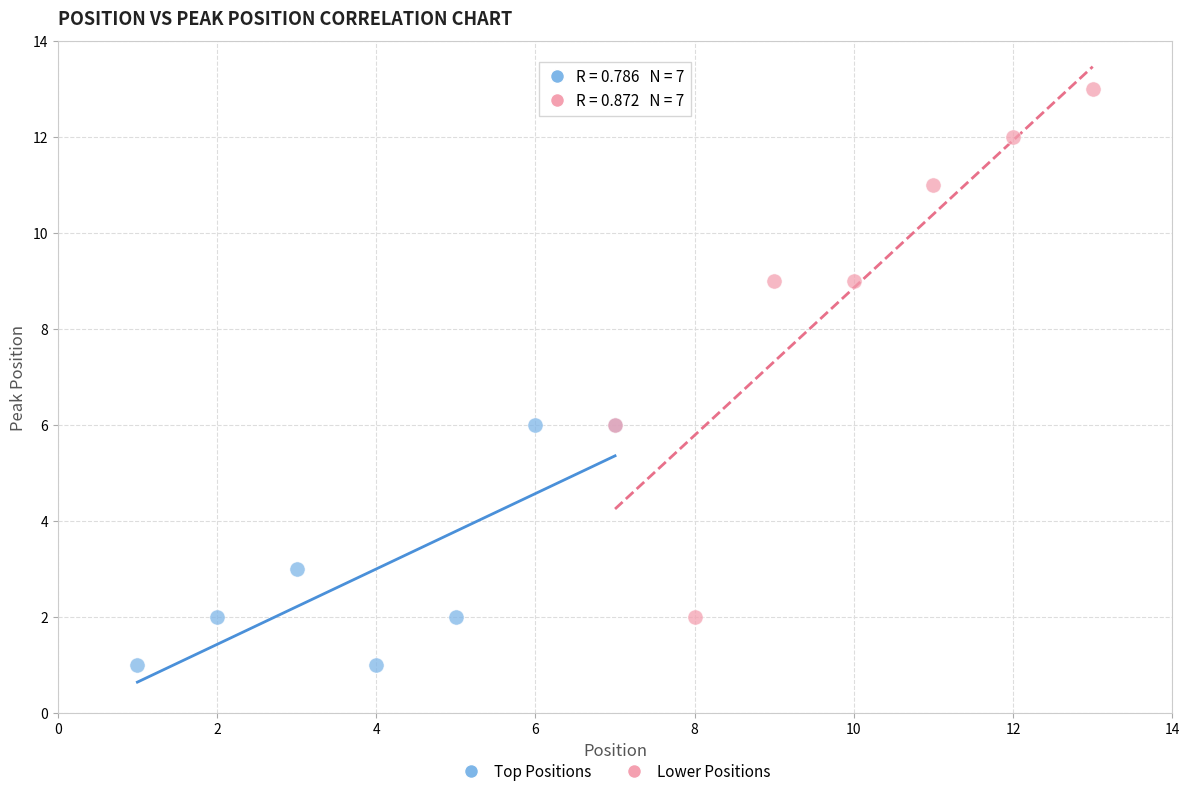

Which series reaches the maximum Y coordinate?

Lower Positions